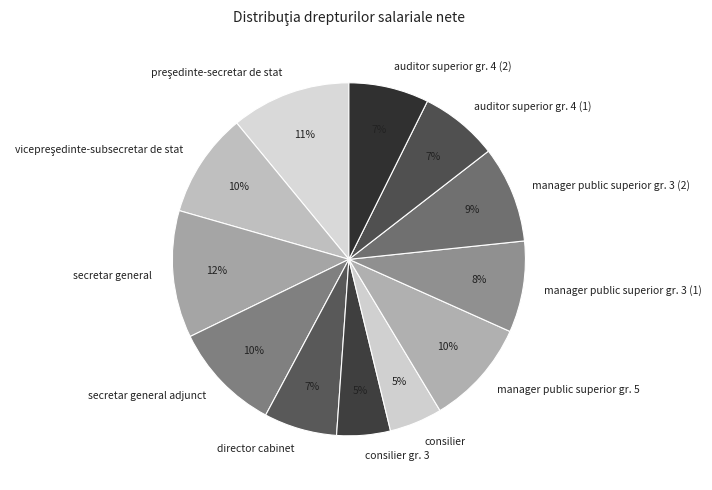

Which category has the biggest portion of the pie?

secretar general